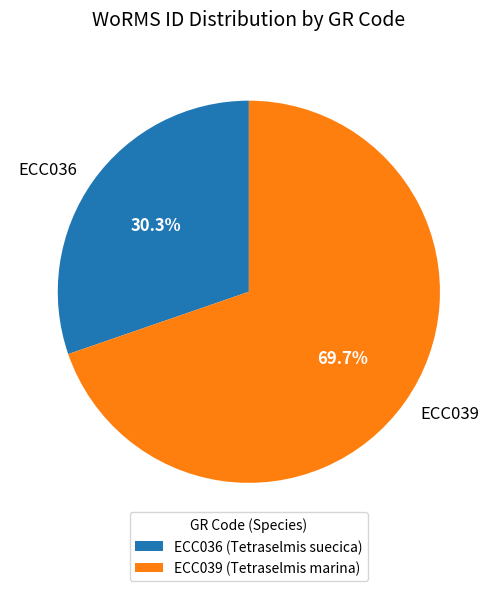

Which category has the biggest portion of the pie?

ECC039